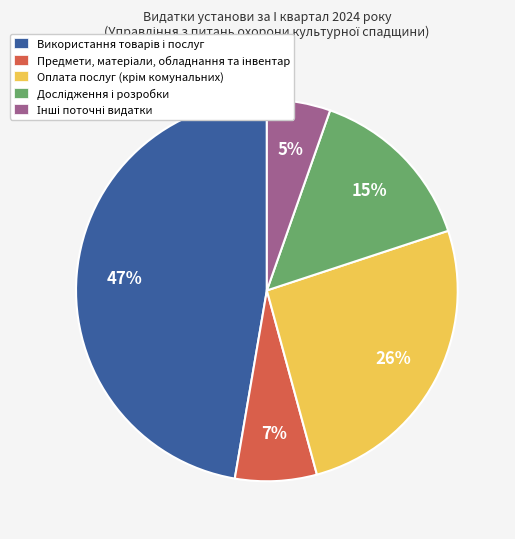

To the nearest percent, what is the difference between the largest and smallest slice percentages?

42%